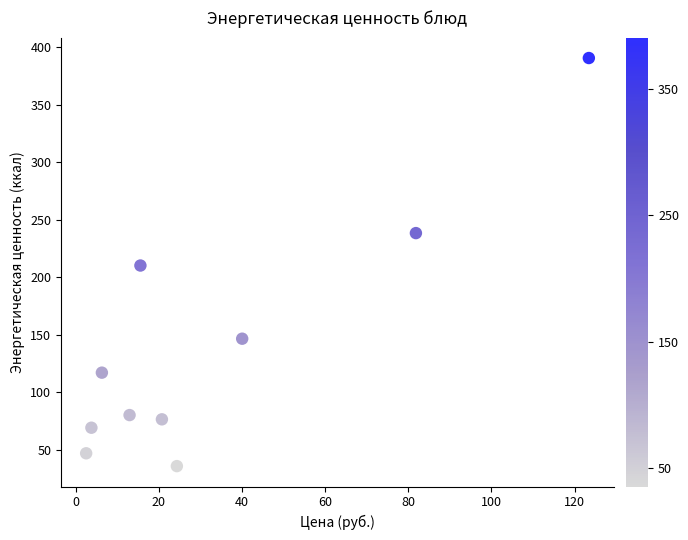

What is the range of X values (max minus min)?

120.9